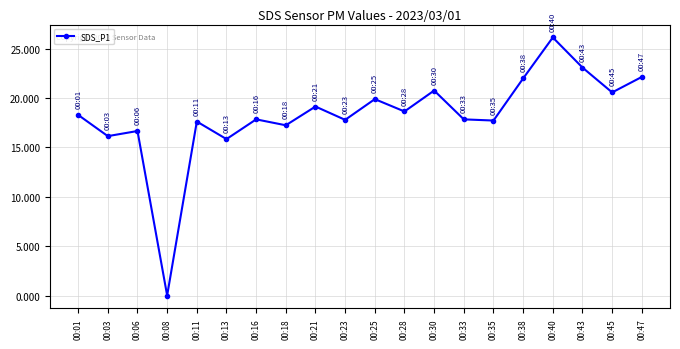

What is the difference between the maximum and second lowest values?

10.3